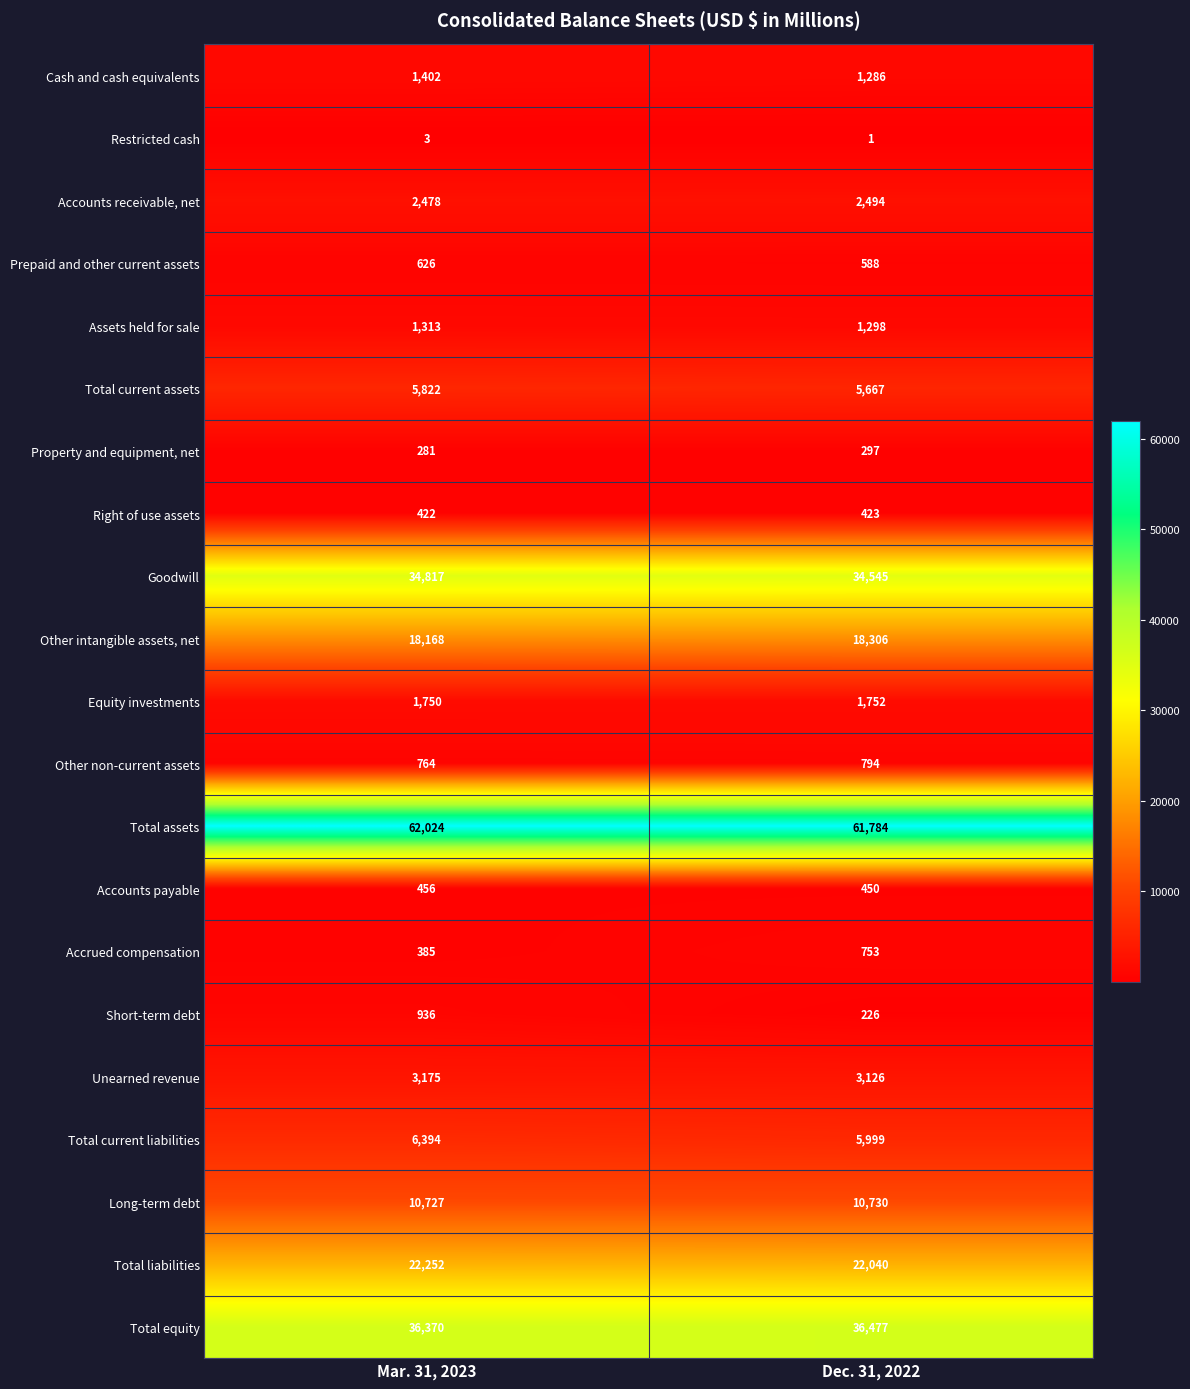

Rank the series by their maximum value, from lowest to highest.

Restricted cash, Property and equipment, net, Right of use assets, Accounts payable, Prepaid and other current assets, Accrued compensation, Other non-current assets, Short-term debt, Assets held for sale, Cash and cash equivalents, Equity investments, Accounts receivable, net, Unearned revenue, Total current assets, Total current liabilities, Long-term debt, Other intangible assets, net, Total liabilities, Goodwill, Total equity, Total assets